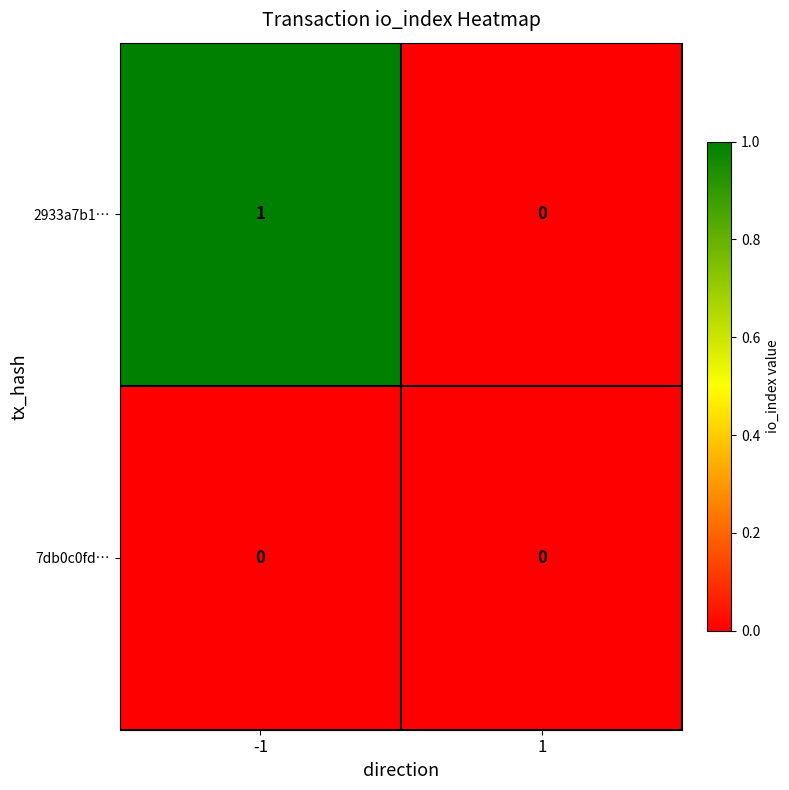

True or false: 7db0c0fd… has a value of 0 at 1.

True